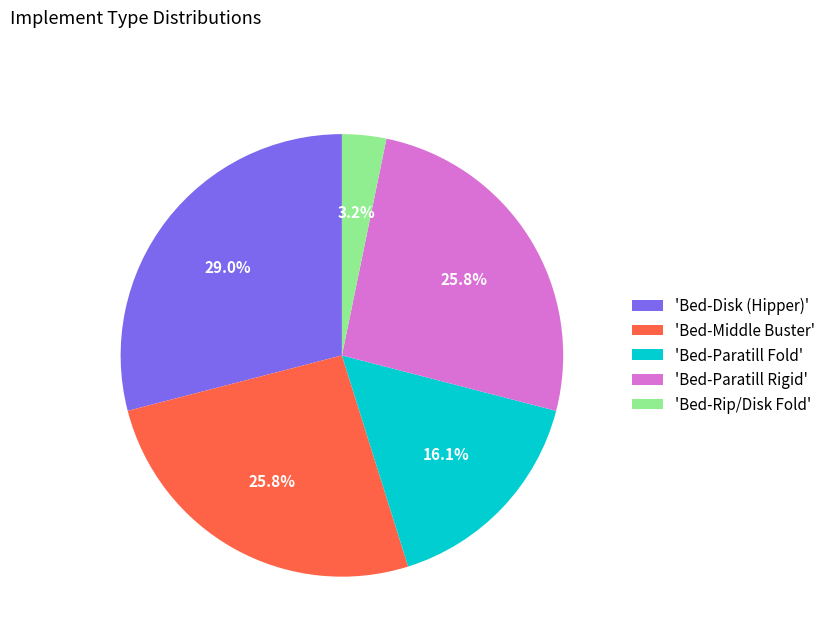

What portion of the pie excludes 'Bed-Paratill Fold'?

83.9%